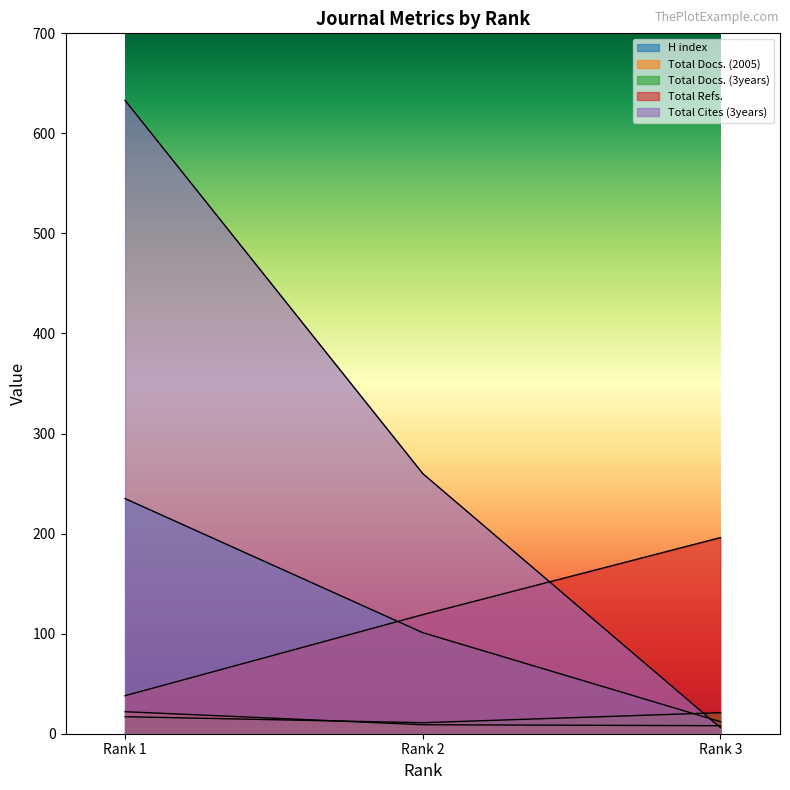

How many data points in H index are less than 101?

1